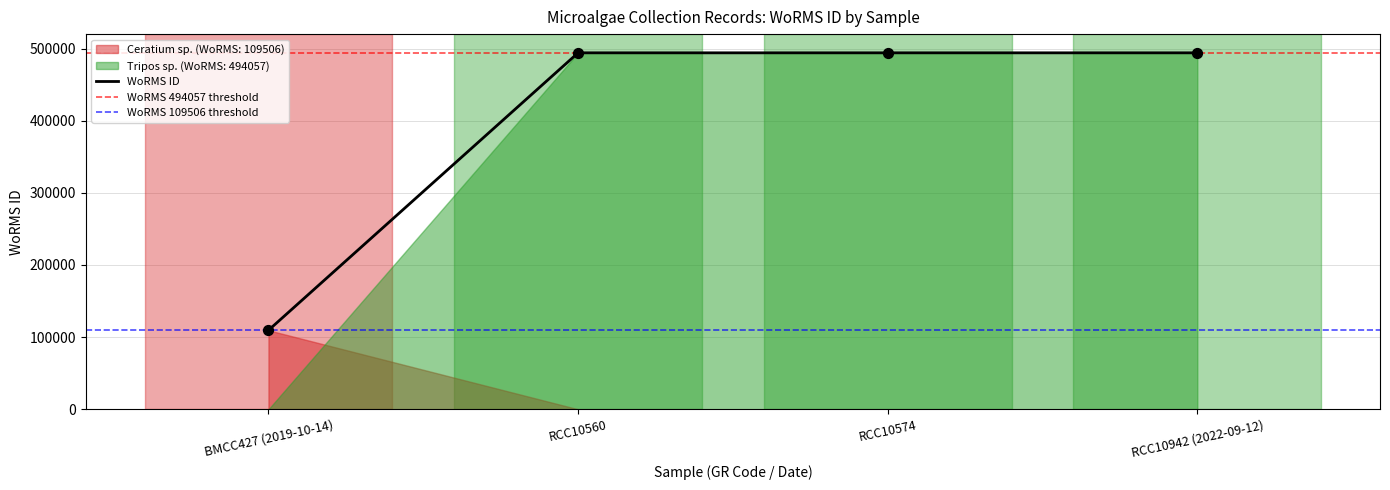

Which has a higher value, RCC10560 or RCC10942 (2022-09-12)?

RCC10560